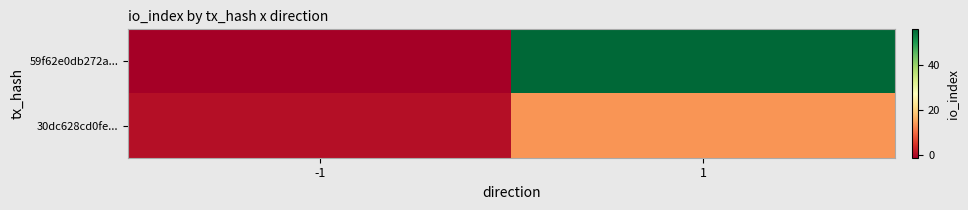

At how many categories does at least one series exceed 3?

1